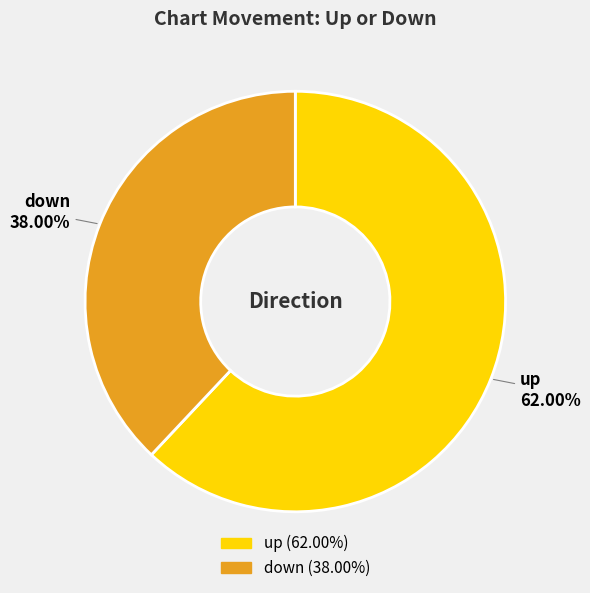

How many segments does this pie chart have?

2